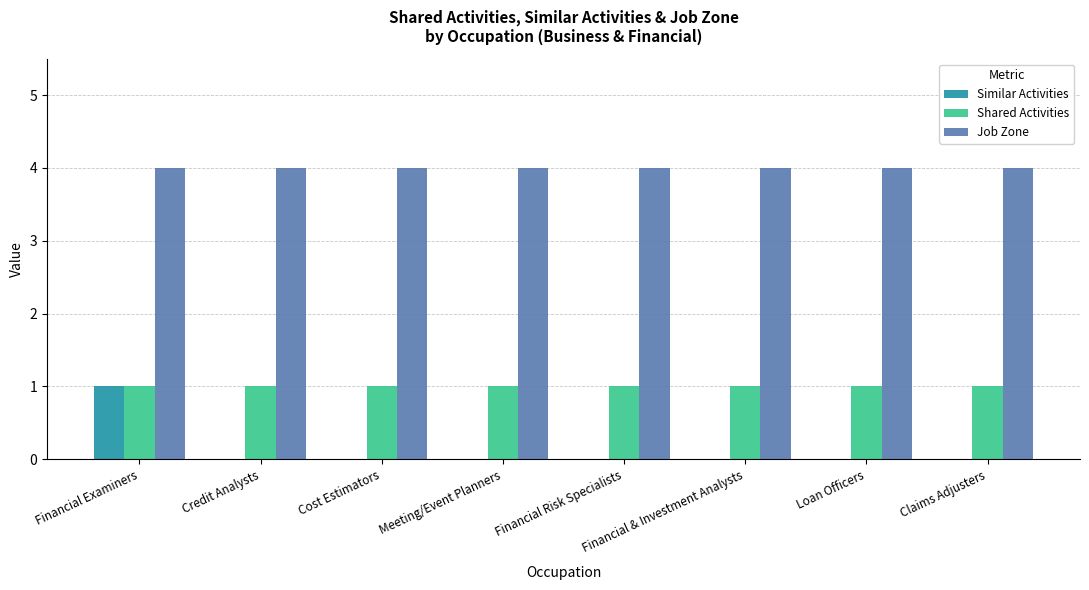

True or false: Similar Activities has a value of -1 at Claims Adjusters.

False